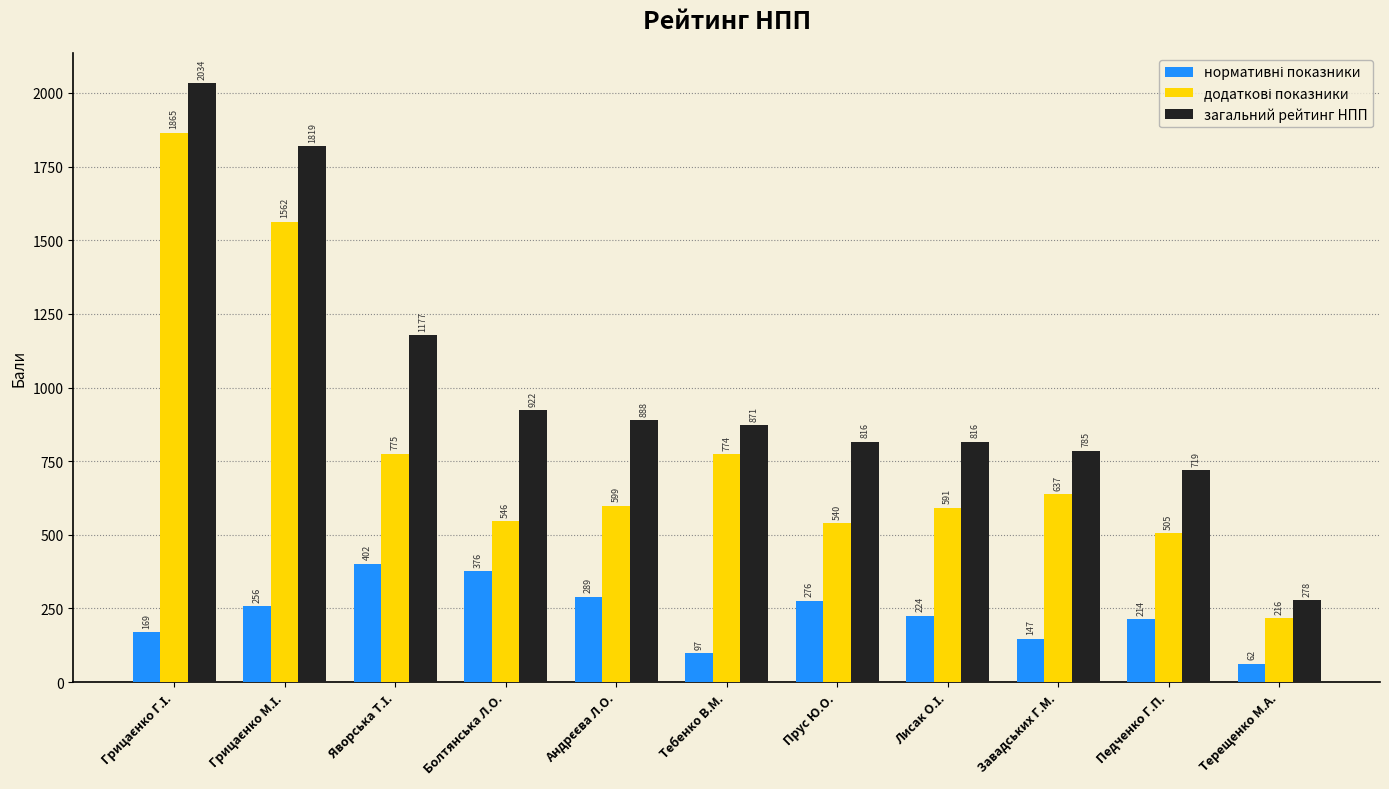

Which category has the lowest value in the загальний рейтинг НПП series?

Терещенко М.А.